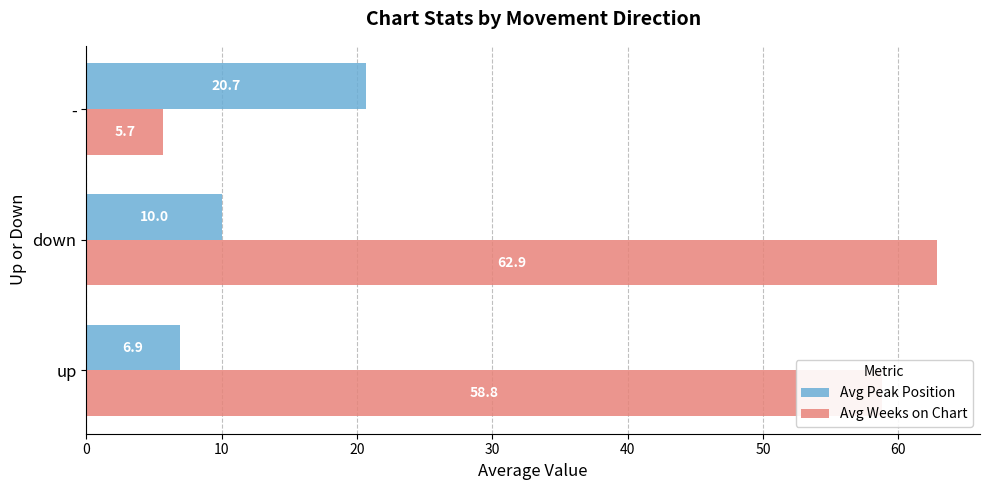

The value of Avg Peak Position at - is 28.5. True or false?

False